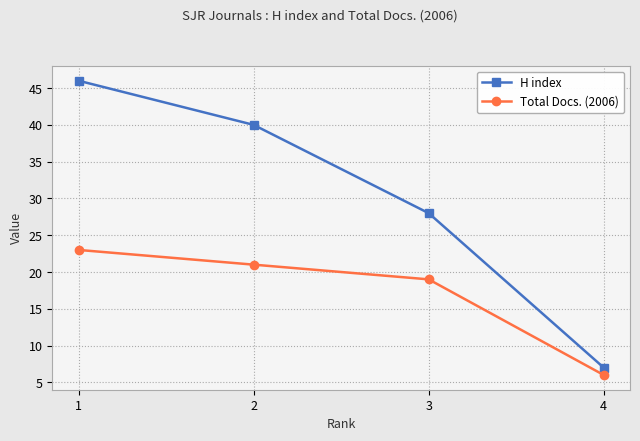

The value of H index at 2 is 56. True or false?

False